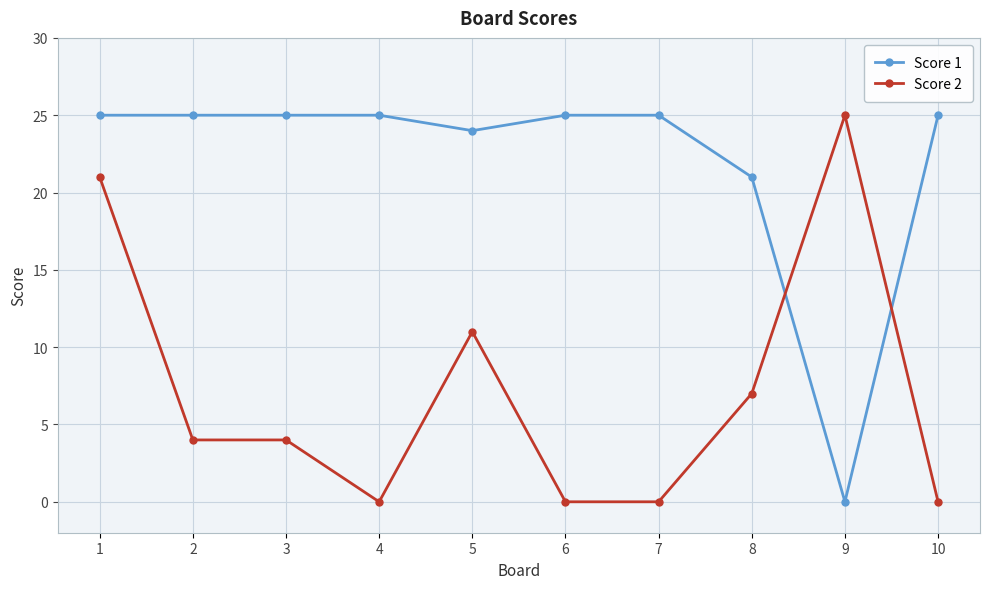

Which series changed the most between 1 and 4?

Score 2